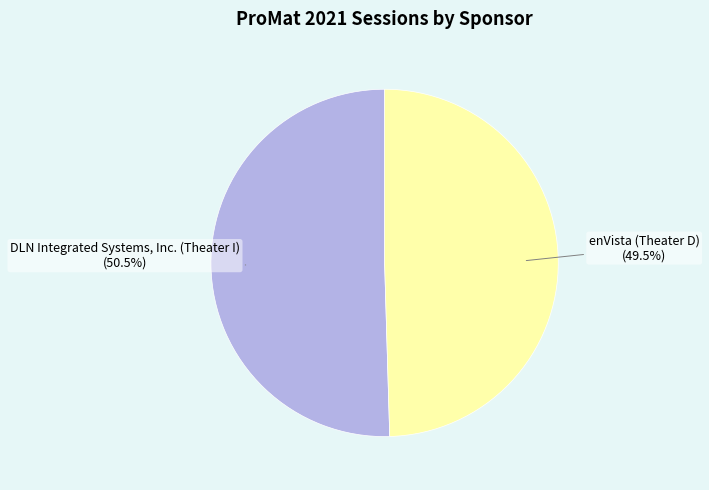

Between enVista (Theater D) and DLN Integrated Systems, Inc. (Theater I), which is larger?

DLN Integrated Systems, Inc. (Theater I)